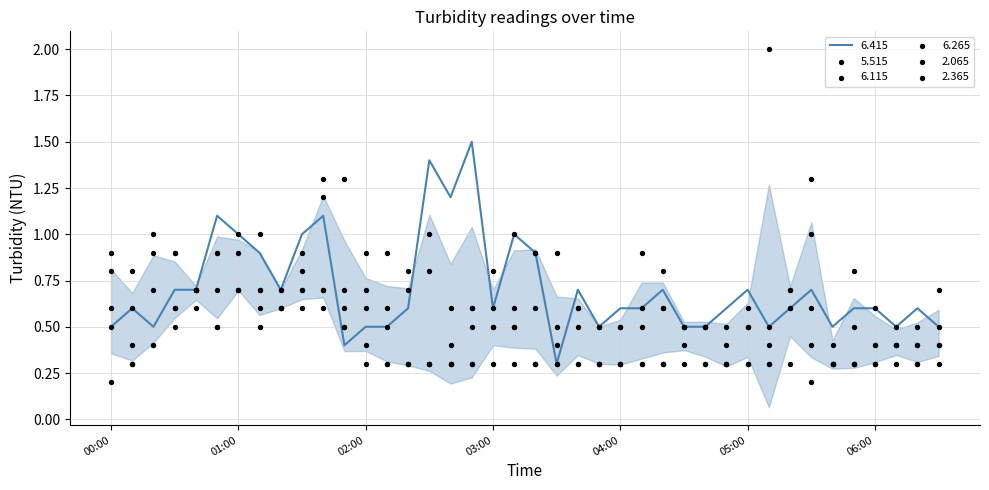

Which series contains the lowest Y value?

  2.065